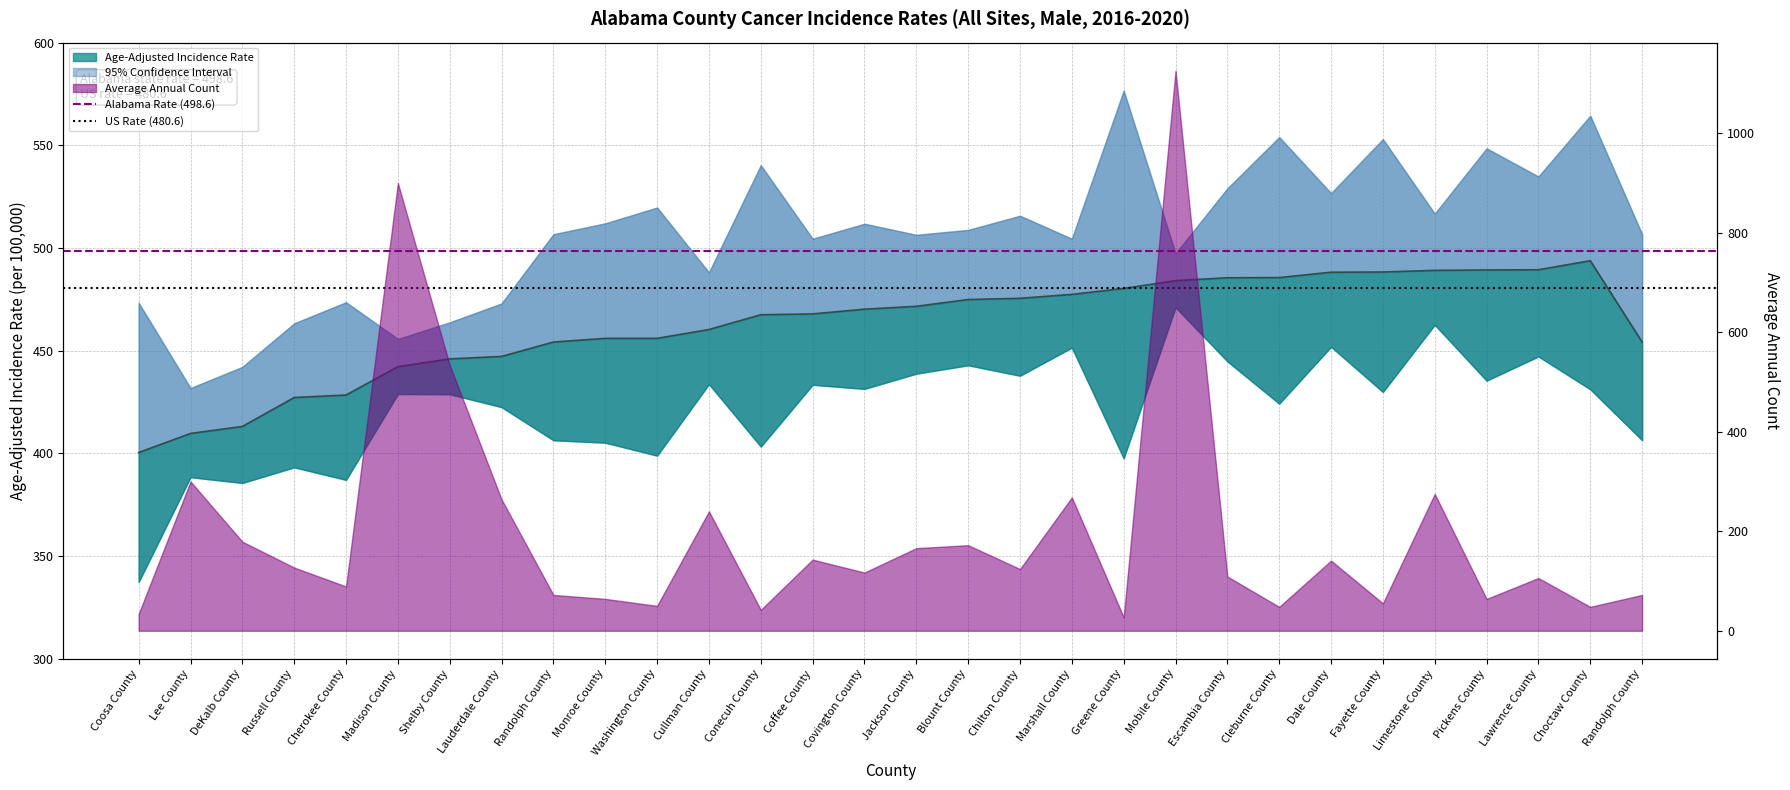

The Alabama Rate (498.6) series shows 498.6 at Coosa County. True or false?

True